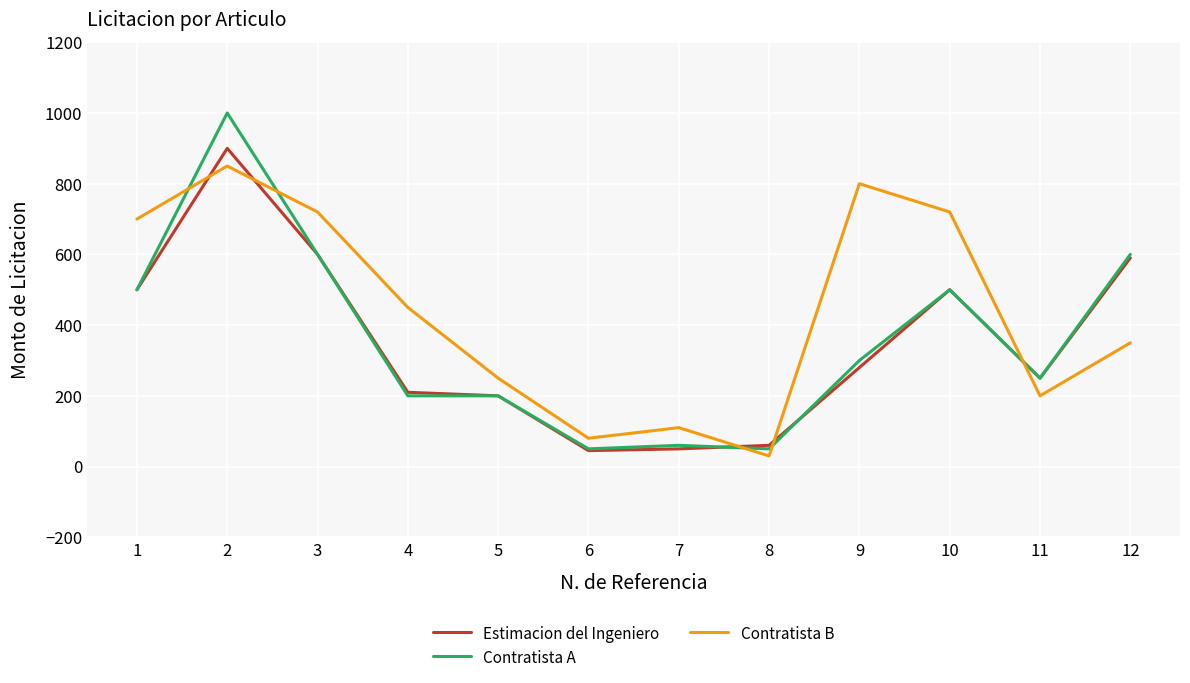

What is the maximum value shown in the chart?

1000